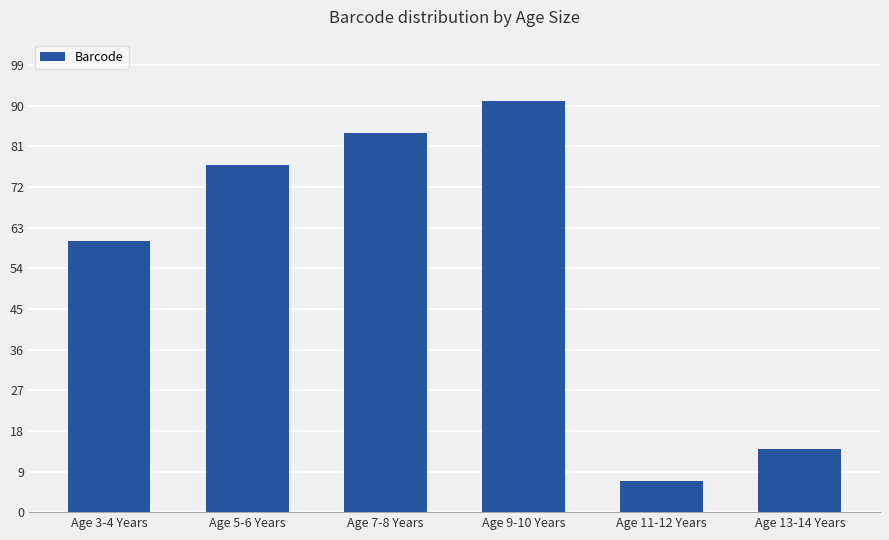

How many series are shown in this chart?

1